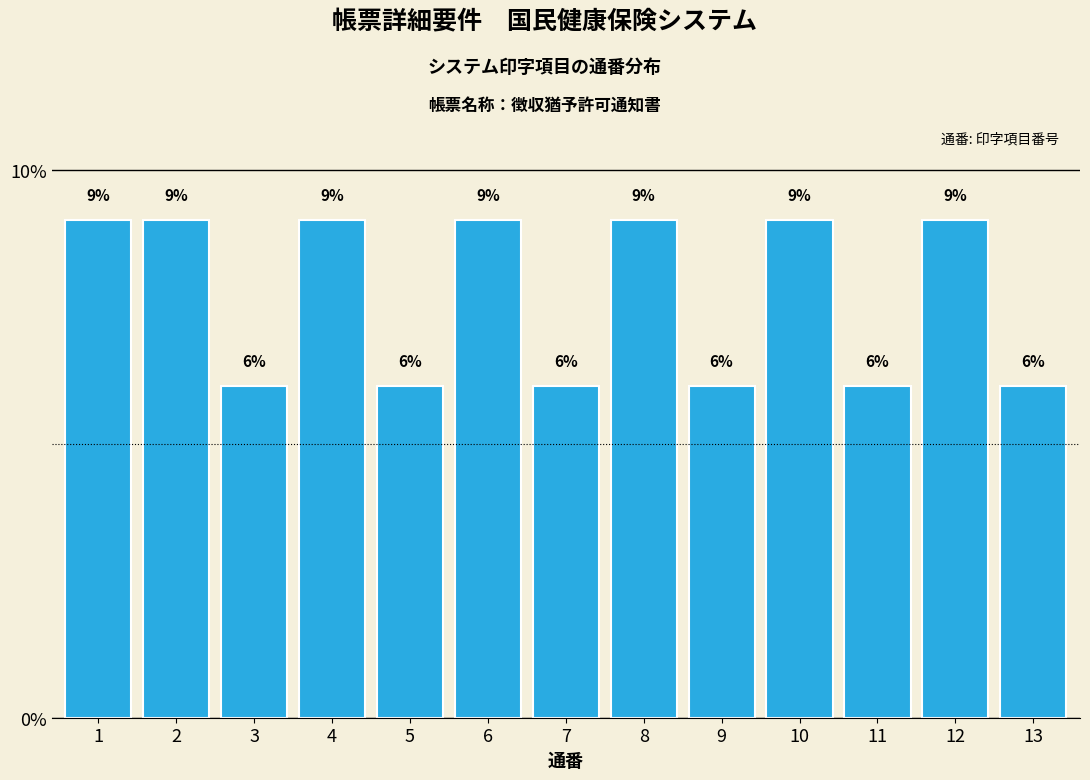

How many bars are there in total?

13